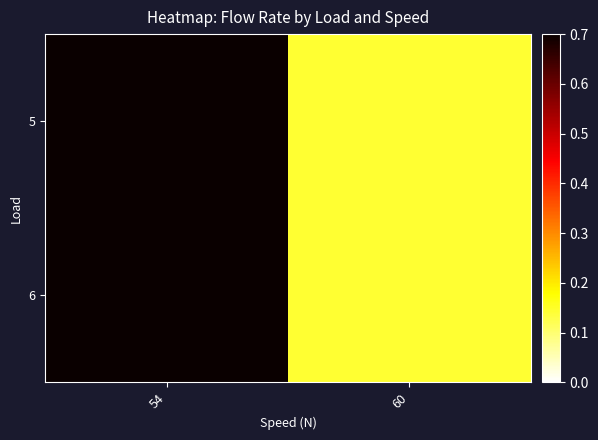

Which series has the largest range (max minus min)?

5